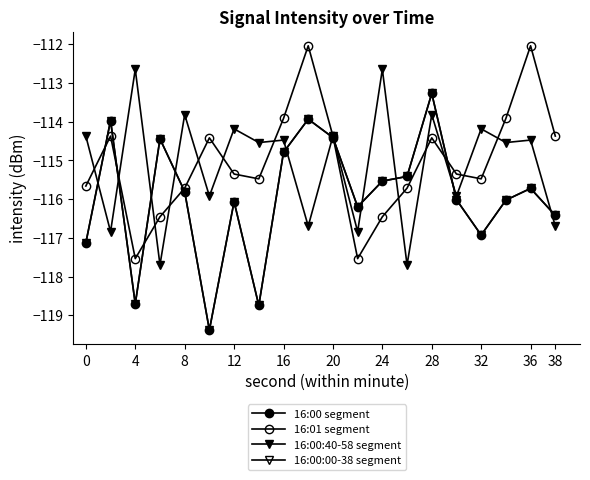

What is the difference between the second highest and second lowest values in the 16:00:40-58 segment series?

5.0